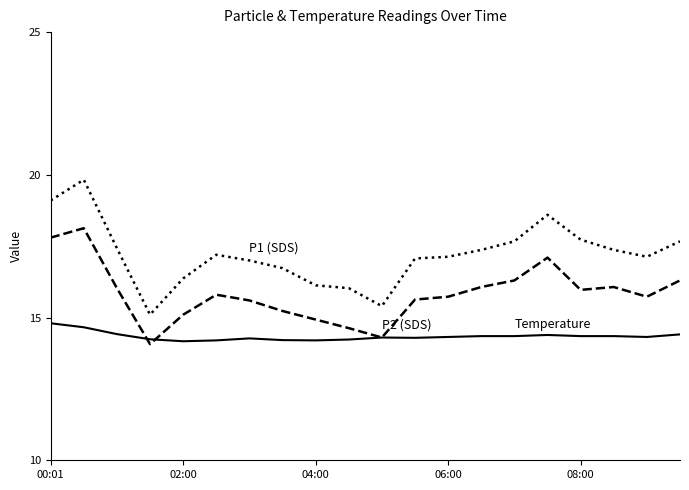

What is the smallest value displayed?

14.1